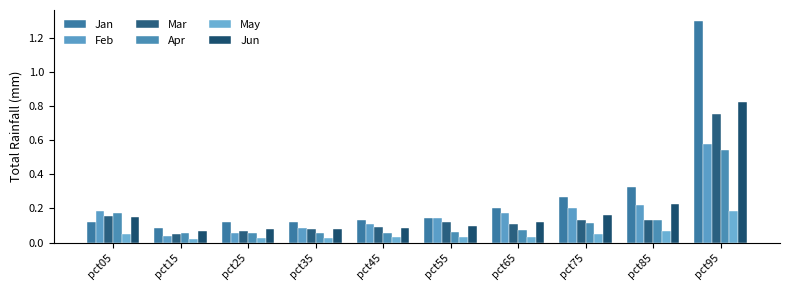

What is the sum of all Apr values?

1.3